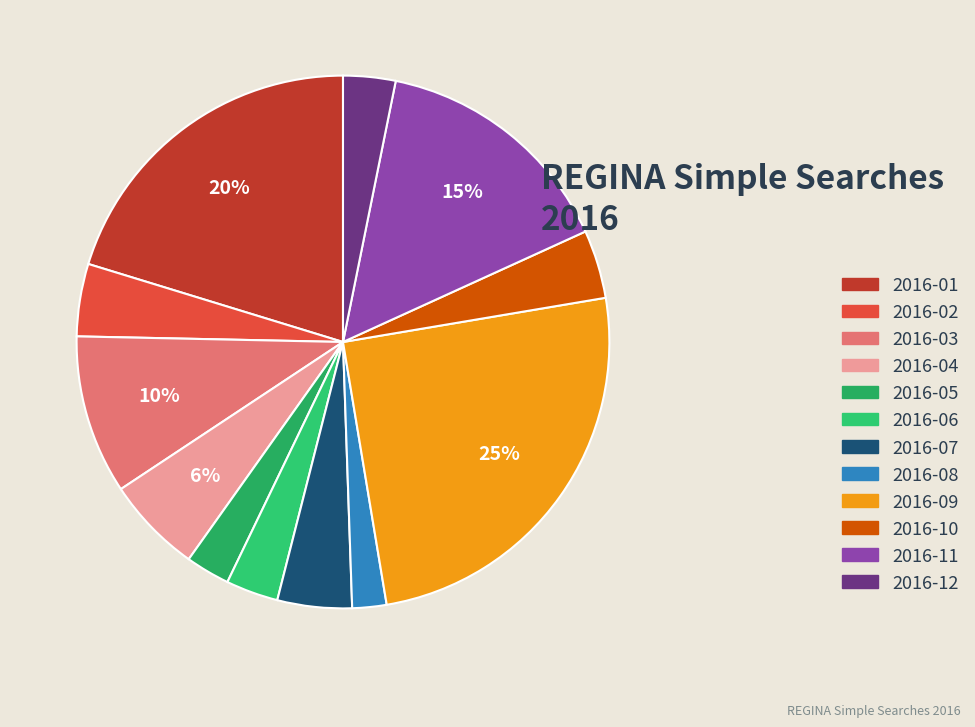

Rank the categories by value from highest to lowest.

2016-09, 2016-01, 2016-11, 2016-03, 2016-04, 2016-07, 2016-02, 2016-10, 2016-06, 2016-12, 2016-05, 2016-08